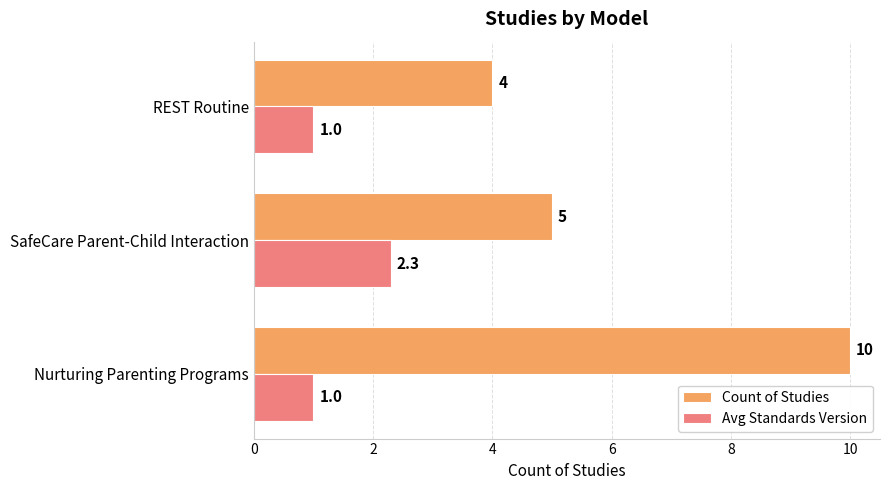

What is the sum of all Count of Studies values?

19.0